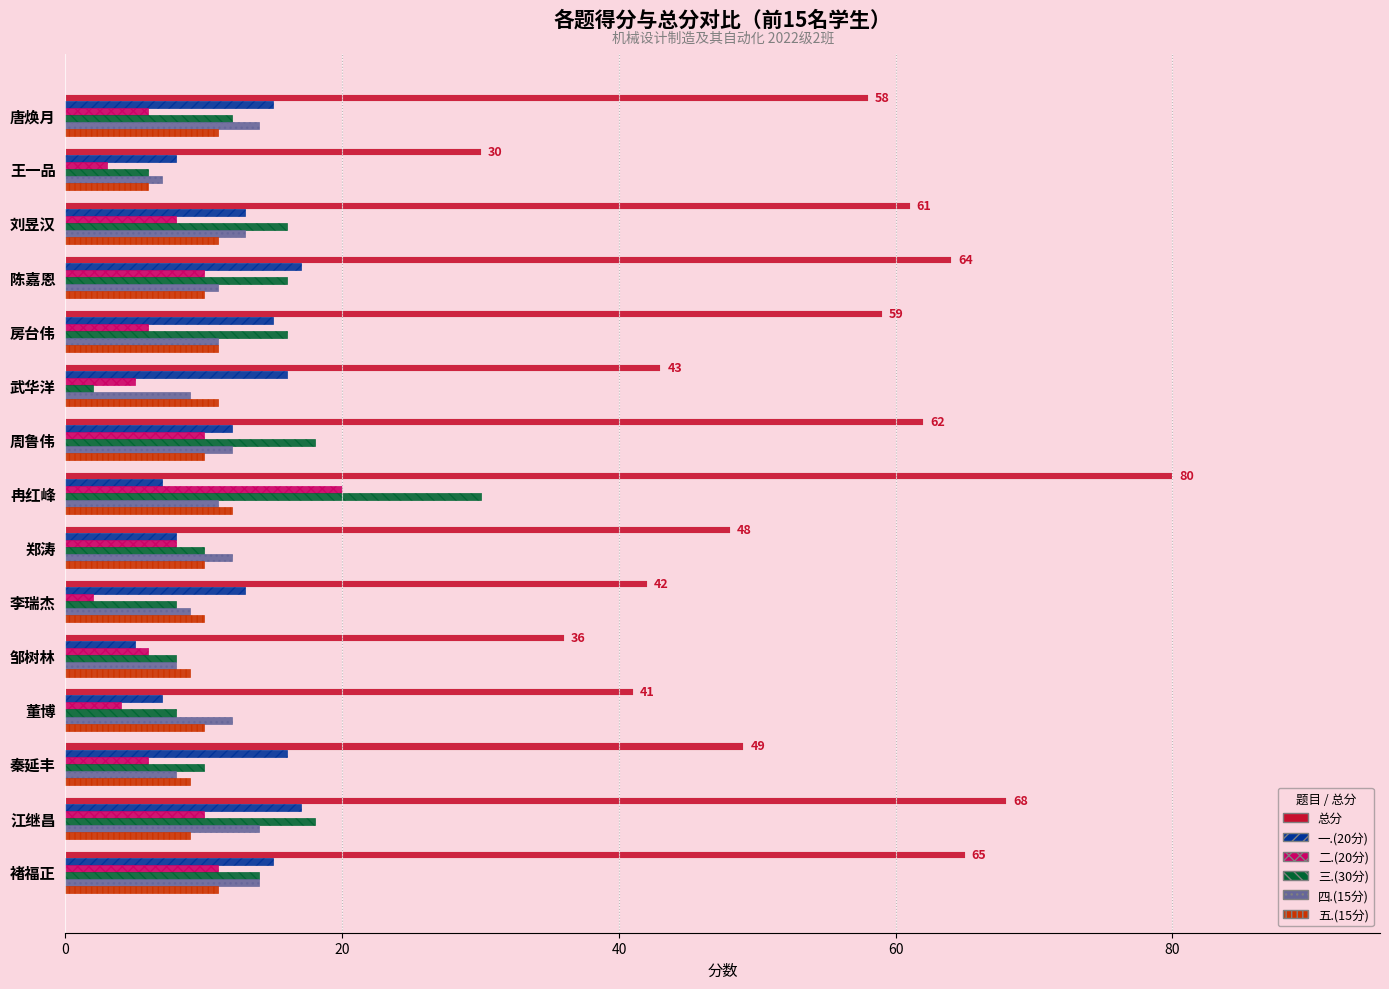

Is it true that 三.(30分) equals 30 at 冉红峰?

True